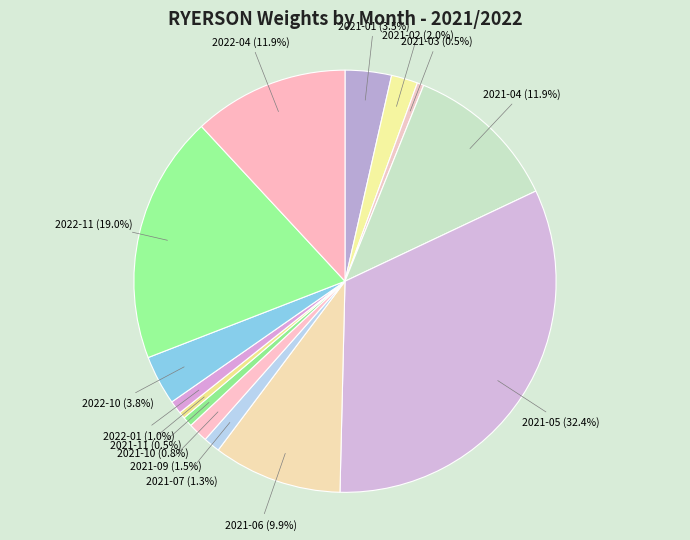

What is the smallest slice in the pie chart?

2021-03